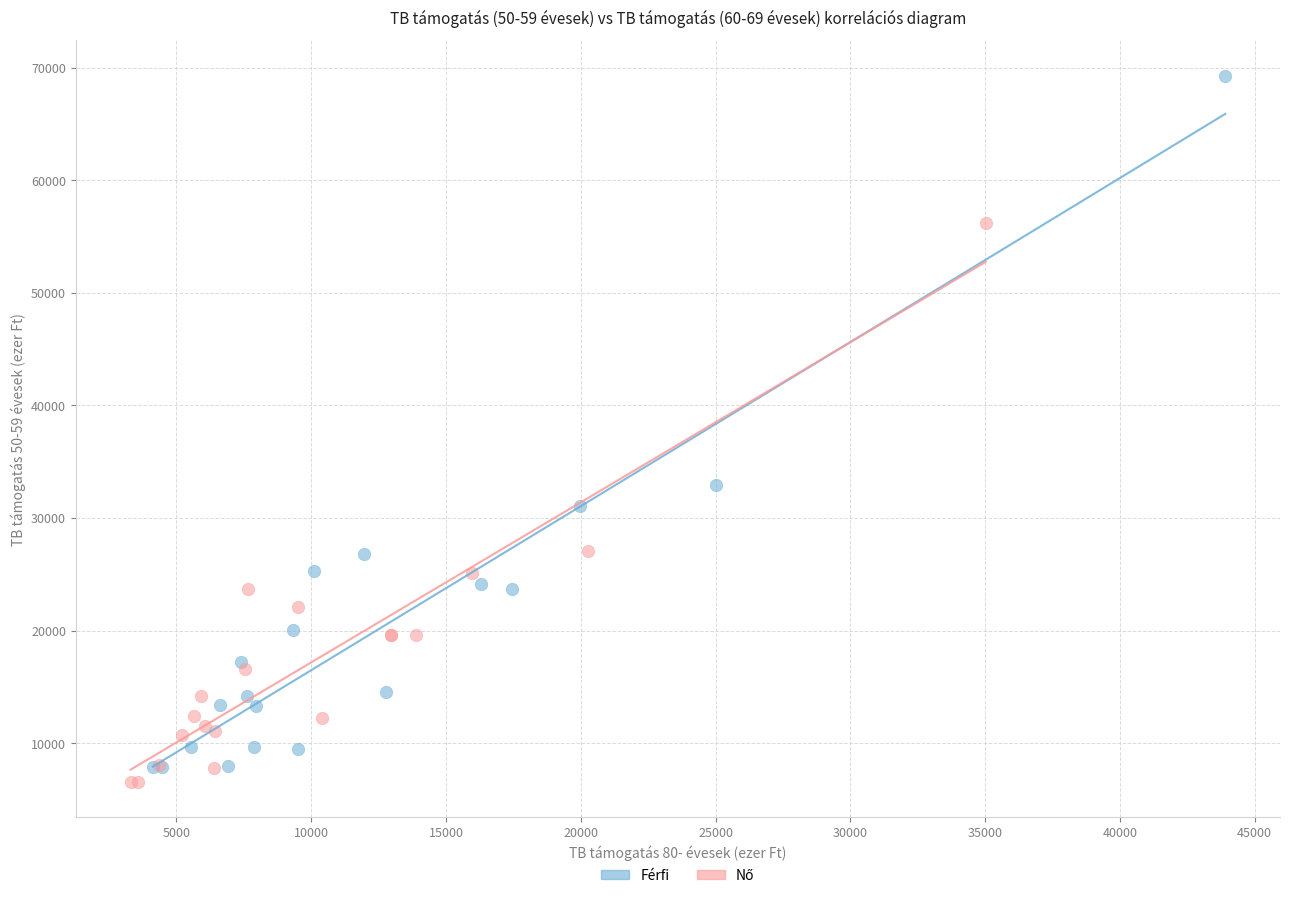

Which series has the largest Y range (max minus min)?

Férfi